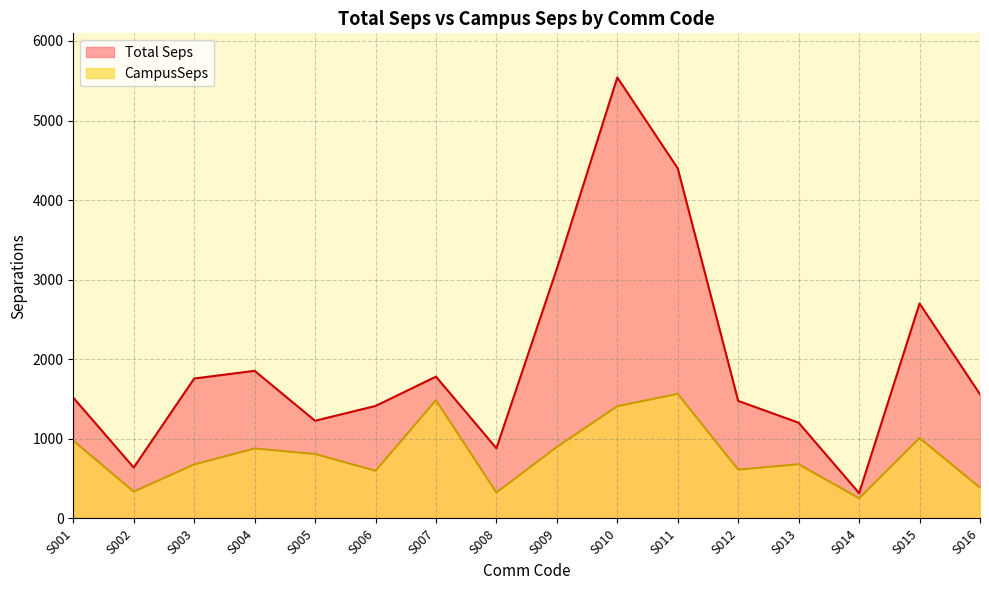

Between S005 and S007, which is larger?

S007